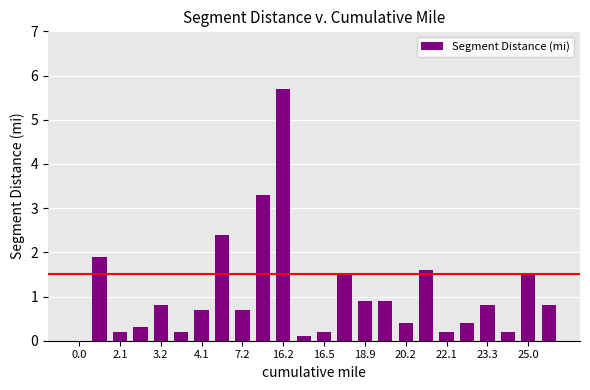

What is the sum of all values?

25.7